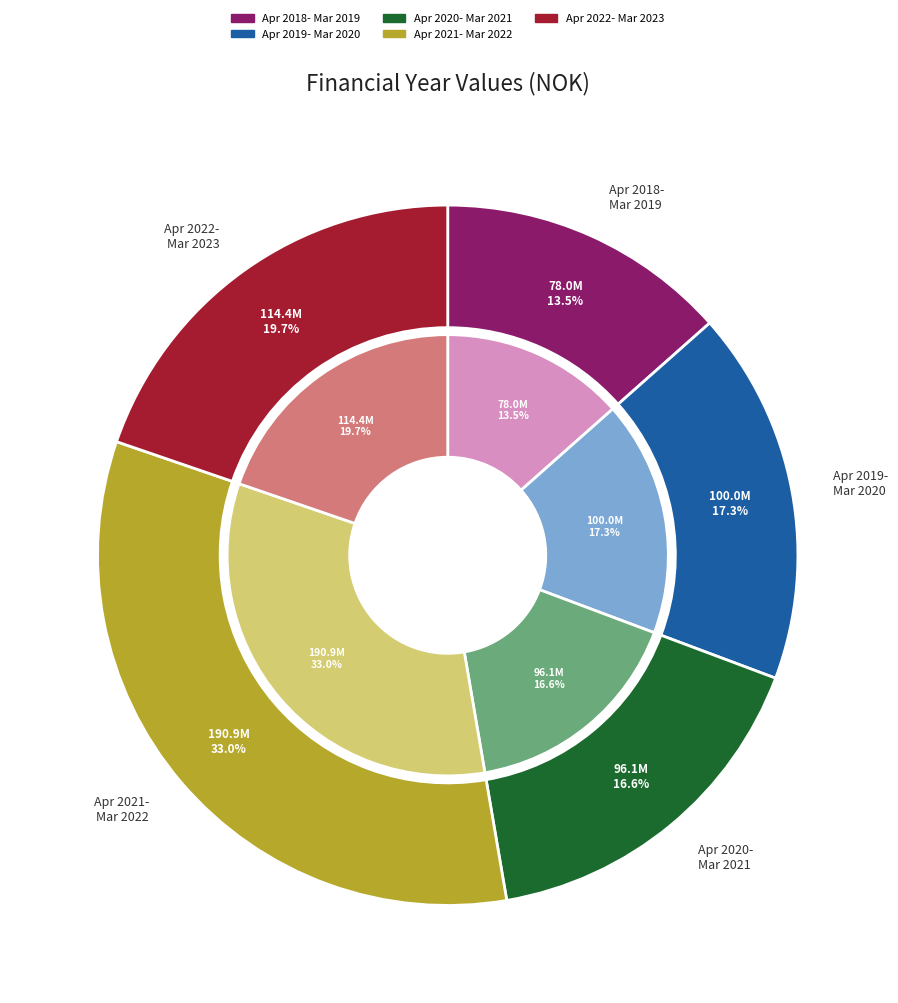

Is the sum of April 2020 - March 2021 and April 2021 - March 2022 greater than half?

No